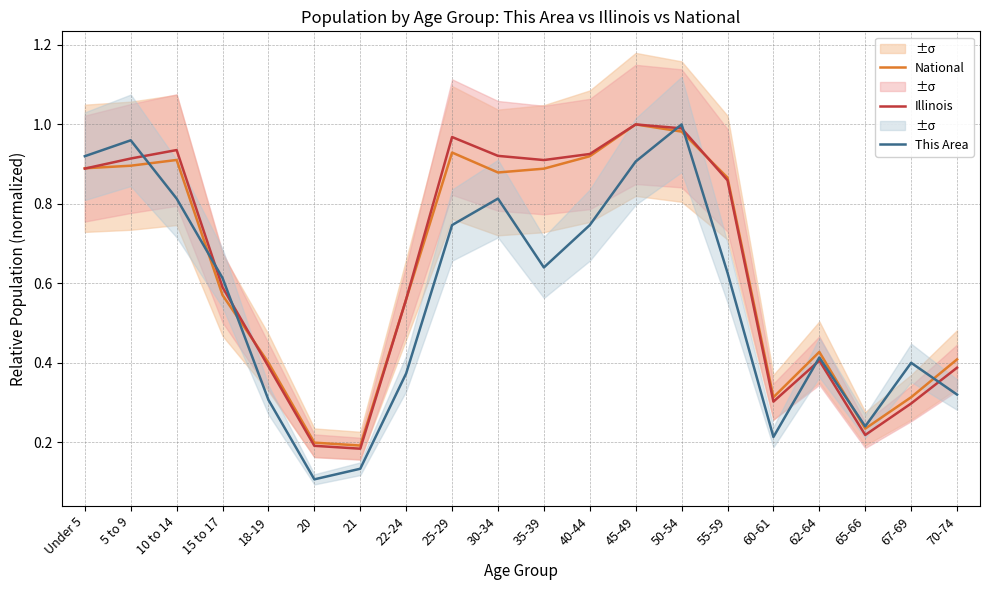

How many lines are shown in the chart?

3